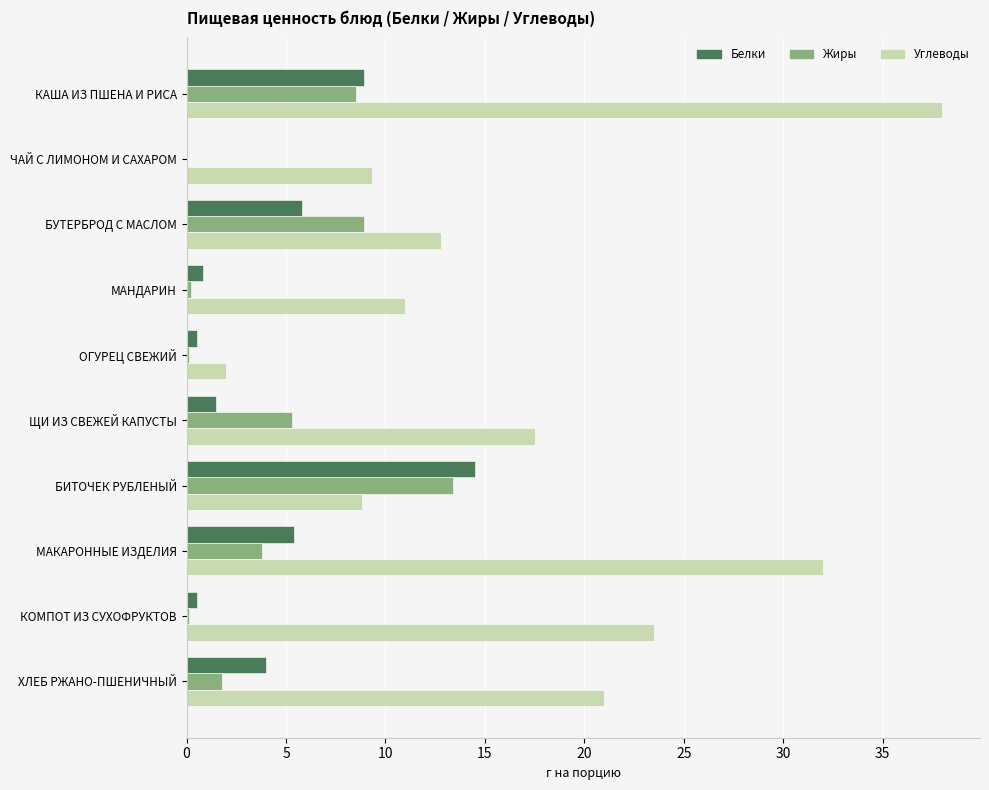

At which label does Белки reach its peak?

БИТОЧЕК РУБЛЕНЫЙ